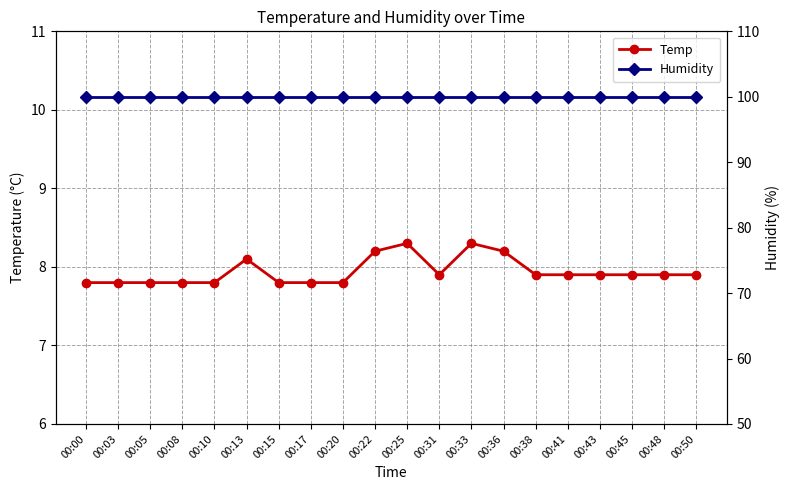

At 00:25, list the series in order from smallest to largest.

Temp, Humidity